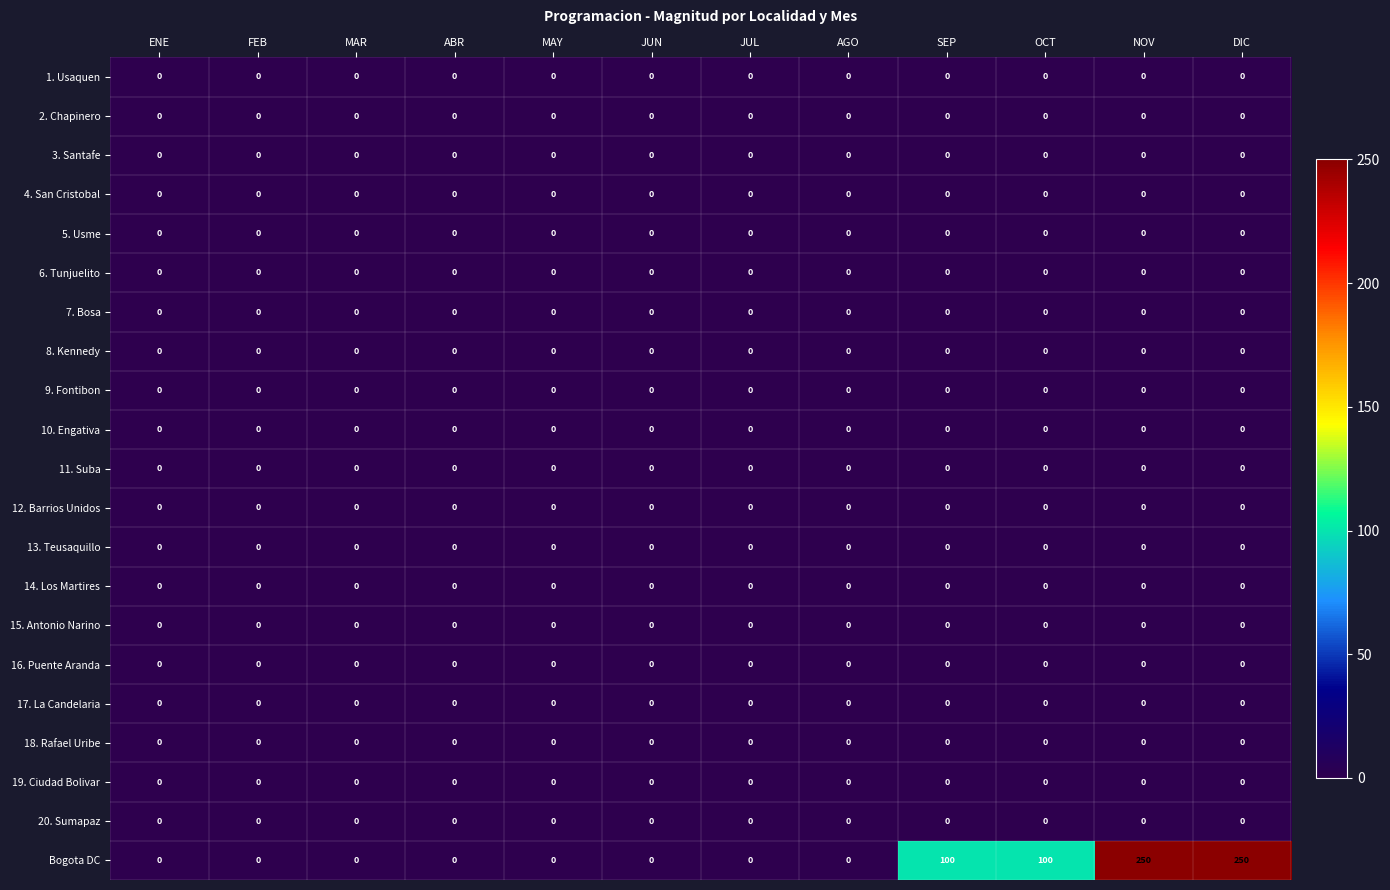

Which series has the largest range (max minus min)?

Bogota DC